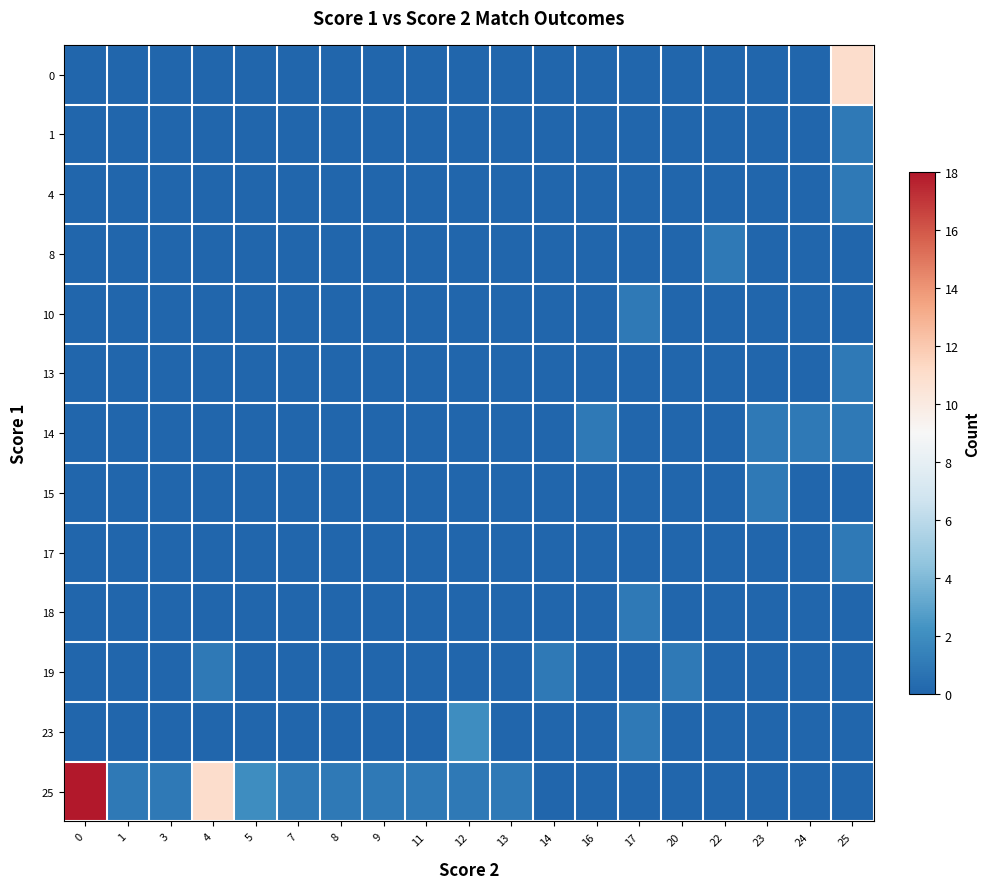

Which has a higher value, 7 or 5?

7